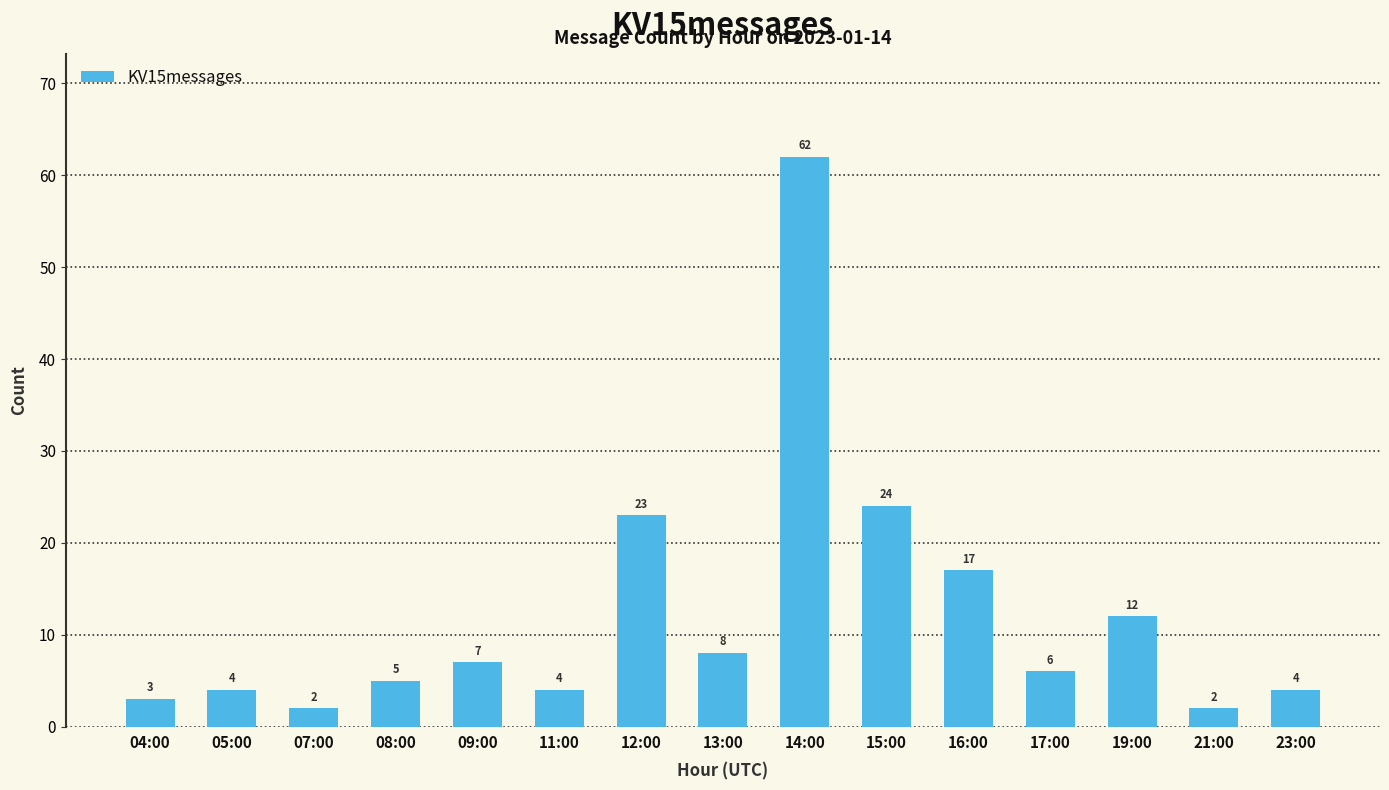

What is the label of the 6th bar from the right?

15:00